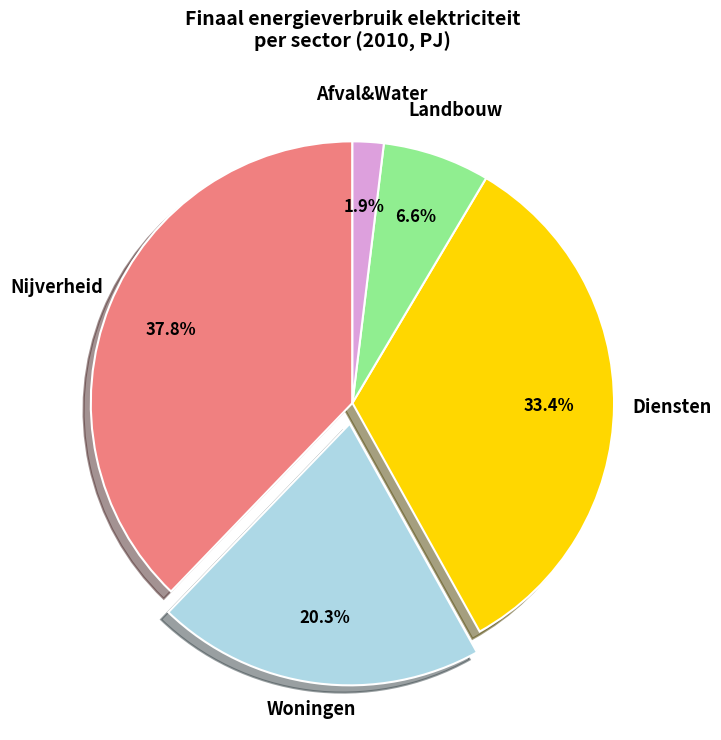

Does any single category account for the majority?

No